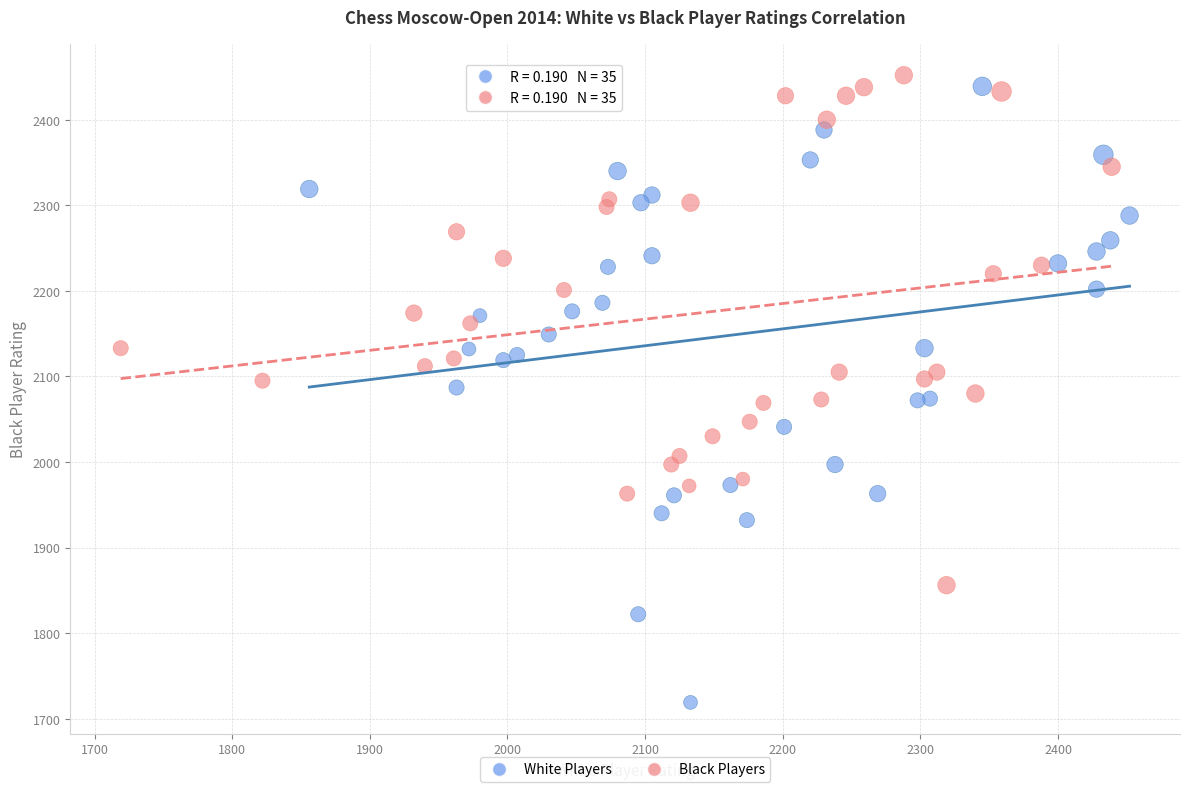

Which series has the widest spread of Y values?

White Players